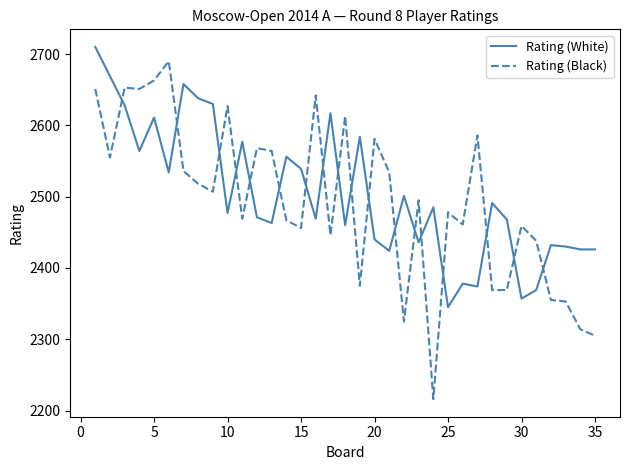

What is the minimum value for Rating (Black)?

2216